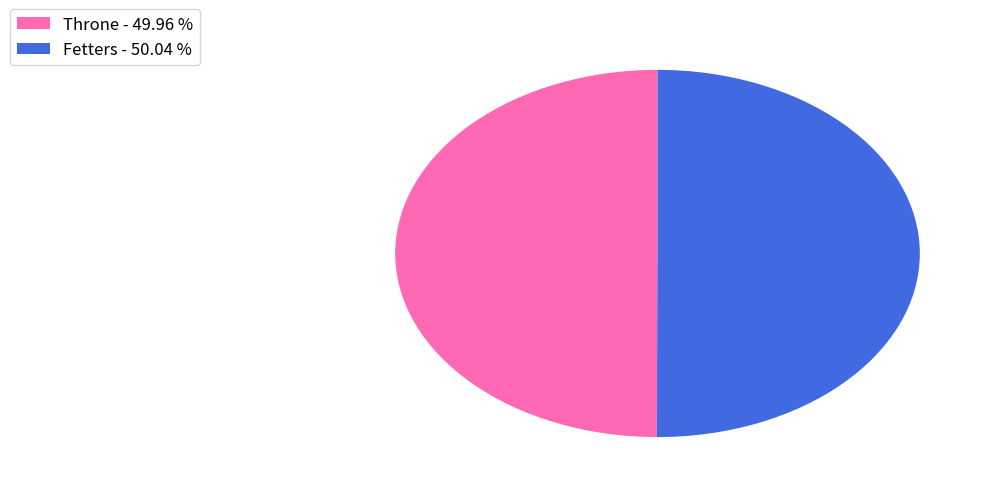

Do Fetters - 50.04 % and Throne - 49.96 % together represent more than half of the pie?

Yes